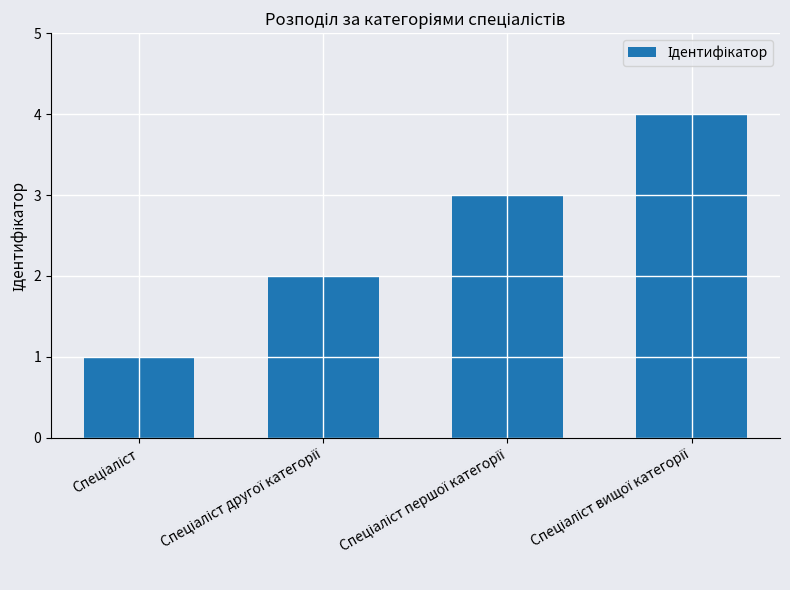

What is the maximum value shown in the chart?

4